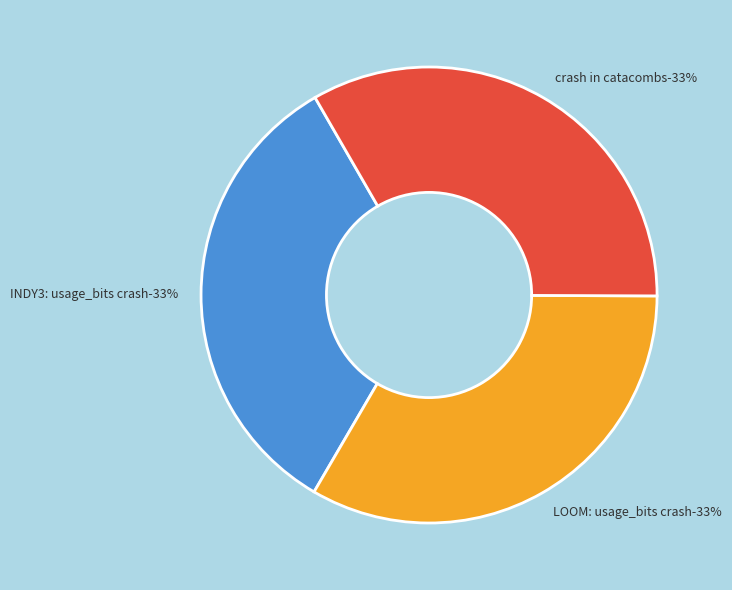

What percentage do LOOM: usage_bits crash and crash in catacombs together represent?

66.7%